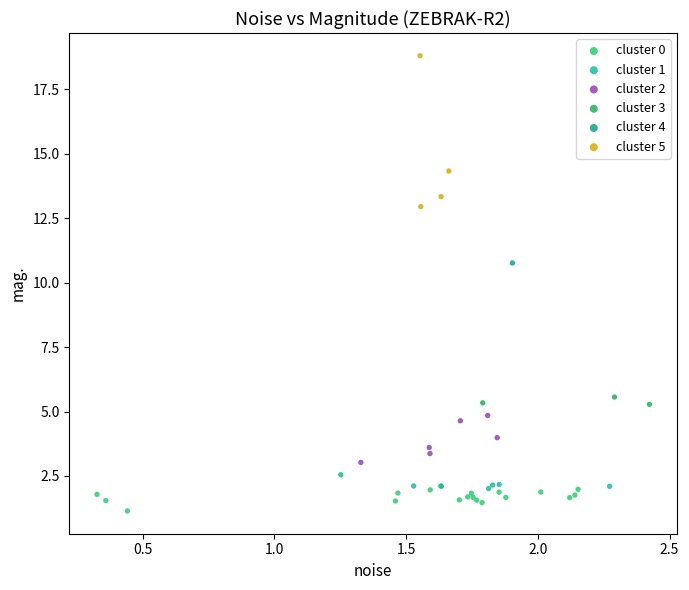

What are all the series names shown in the legend?

cluster 0, cluster 1, cluster 2, cluster 3, cluster 4, cluster 5